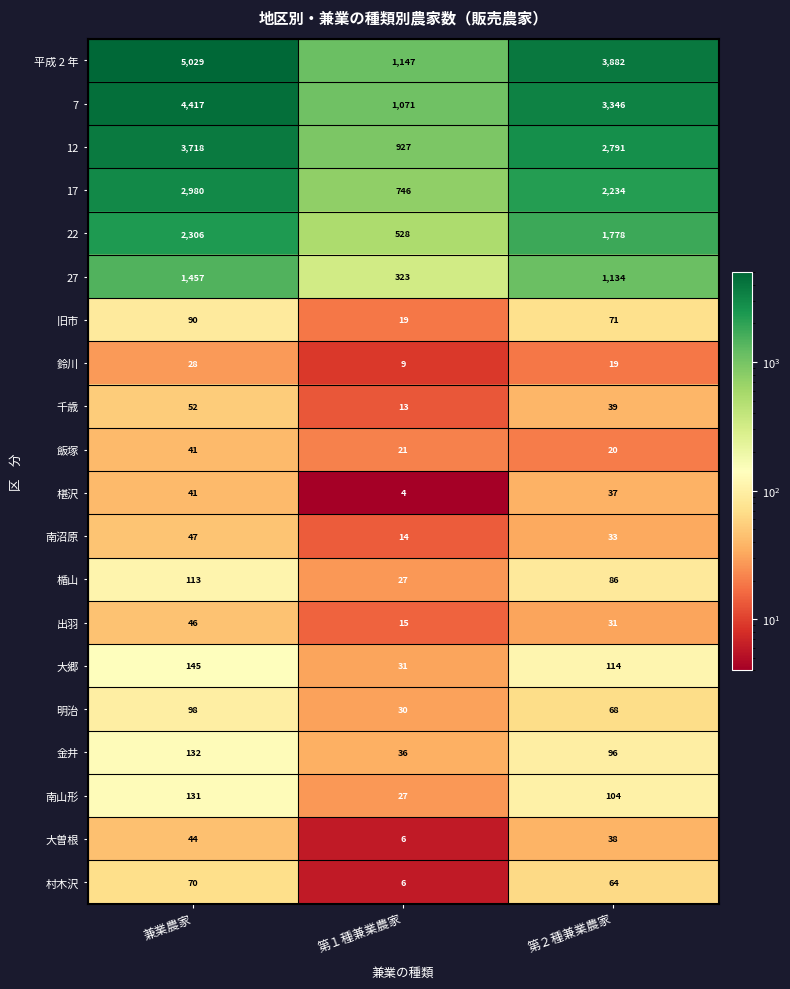

The value of 22 at 兼業農家 is 2306. True or false?

True